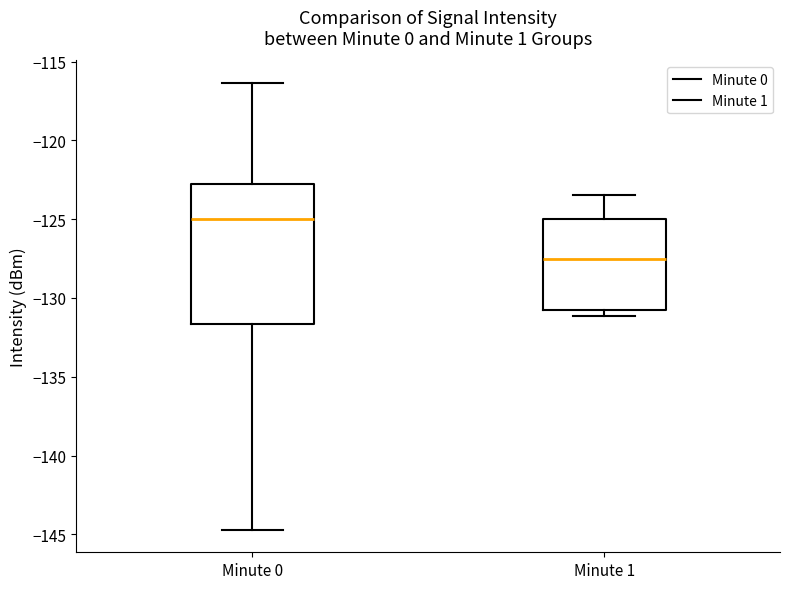

Which box's median line is the lowest?

Minute 1